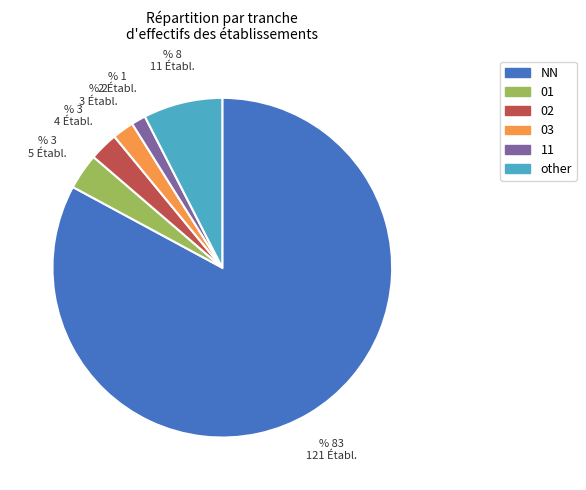

How many segments does this pie chart have?

6